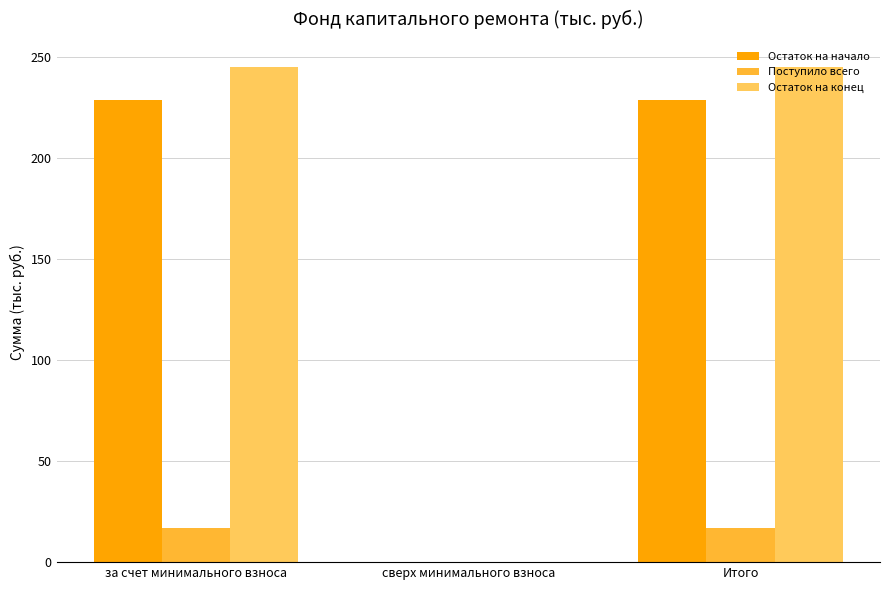

How many values in the Остаток на конец series exceed 245?

2